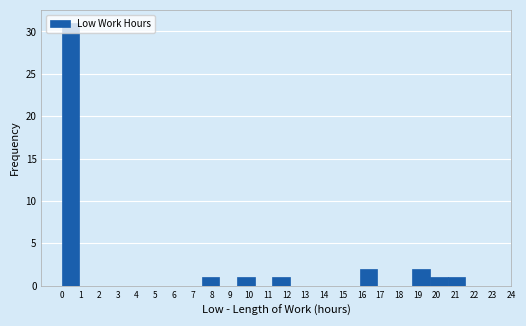

How tall is the bar that spans 11.2 to 12.2 on the x-axis? Neither the bar edges nor the heights are printed on the chart, so give them approximately, as read against the axes.

1